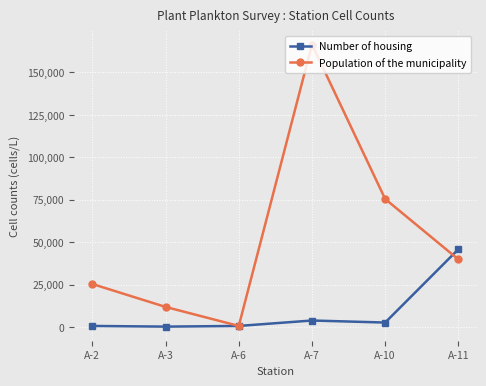

Is the value of Number of housing at A-7 greater than the value of Population of the municipality at A-11?

No